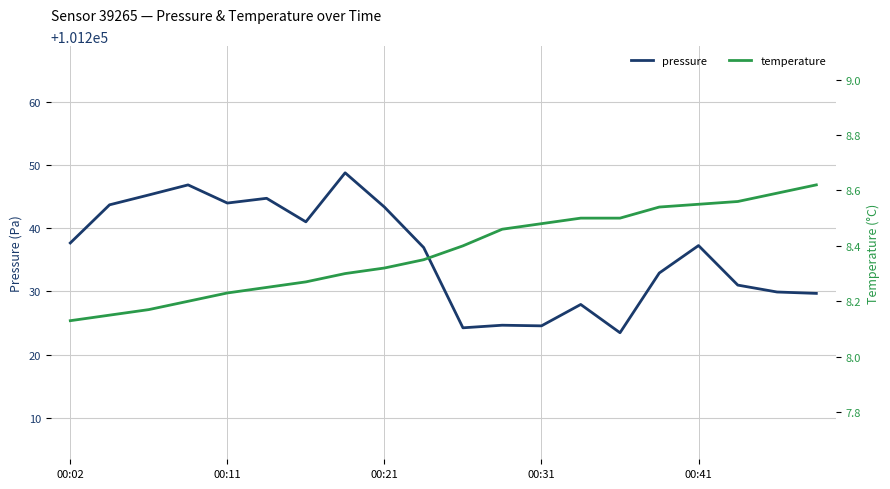

What is the value of the pressure point at the 16th from the left?

101232.9